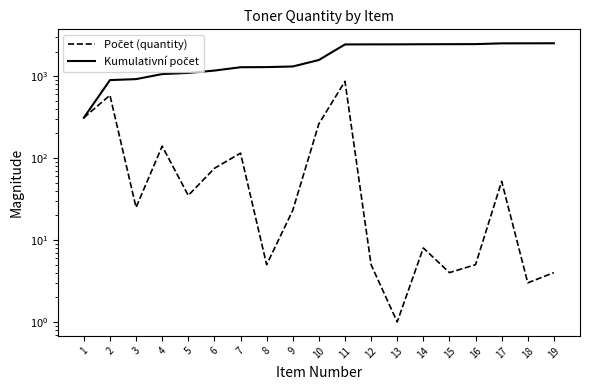

How many values in the Kumulativní počet series are below 1576?

9